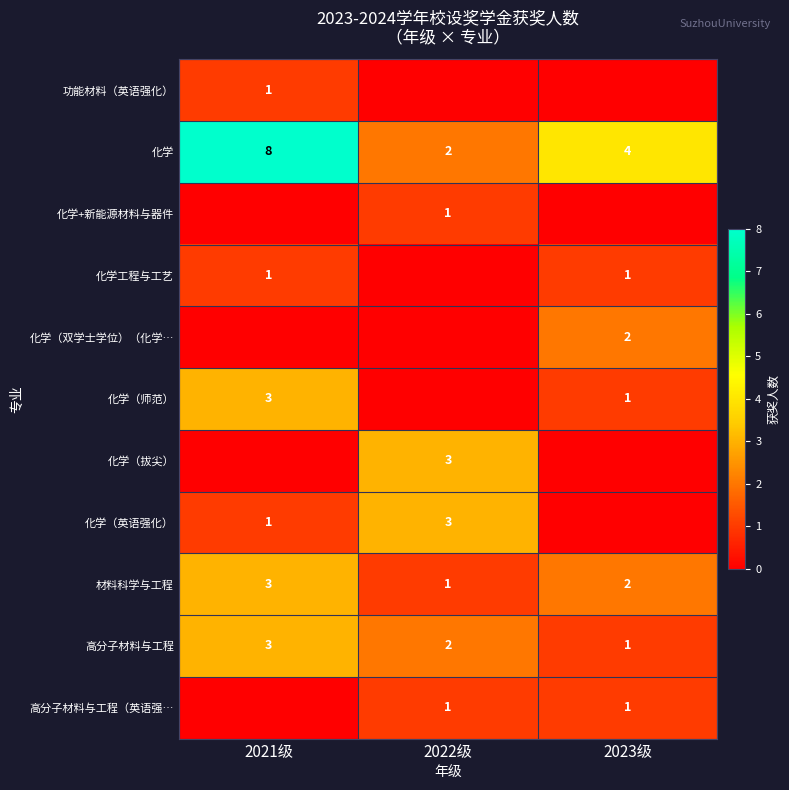

At how many categories does at least one series exceed 4?

1